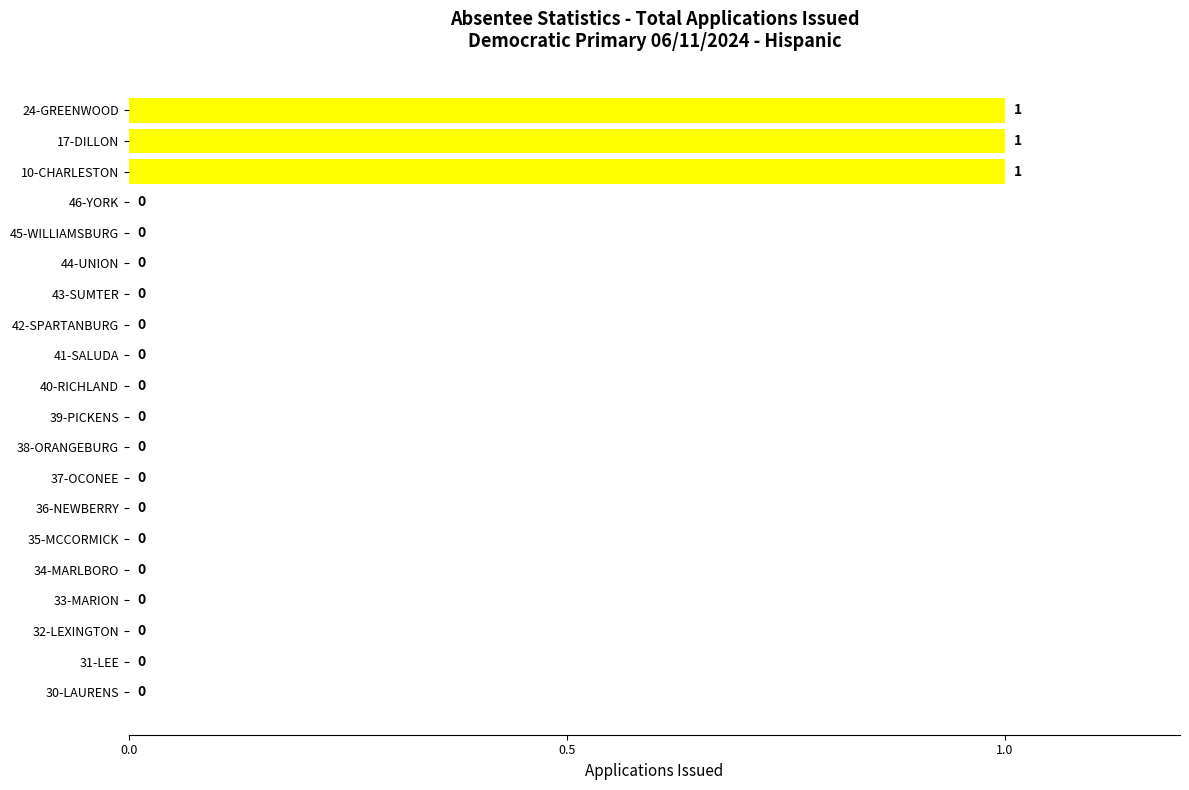

How many values are between 0 and 1?

20